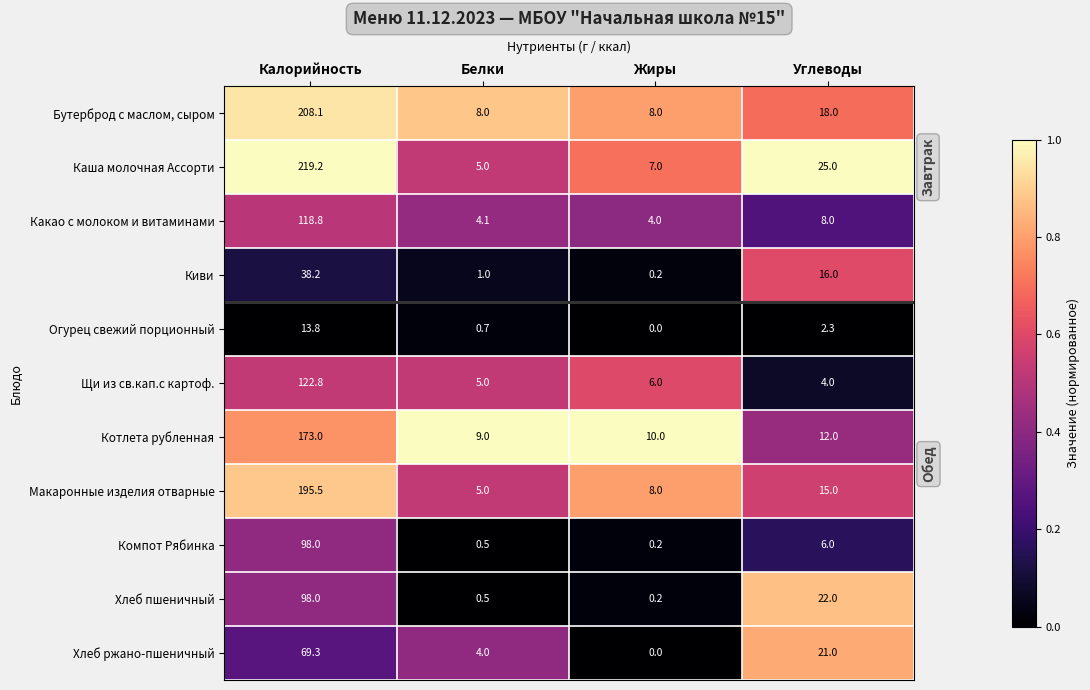

At which label does Хлеб пшеничный first exceed 22?

Калорийность